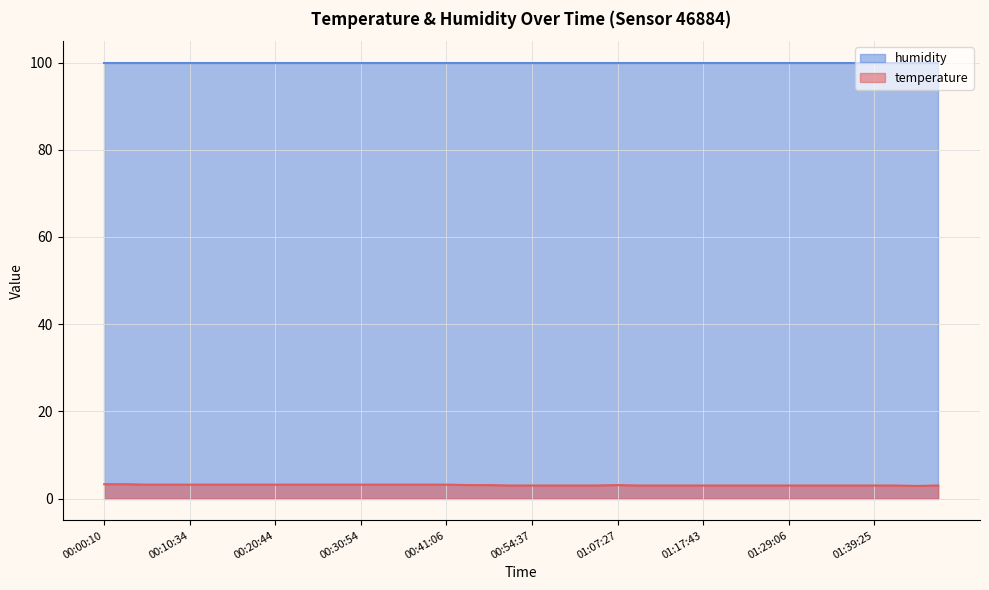

Where does the data first go above 3?

00:00:10